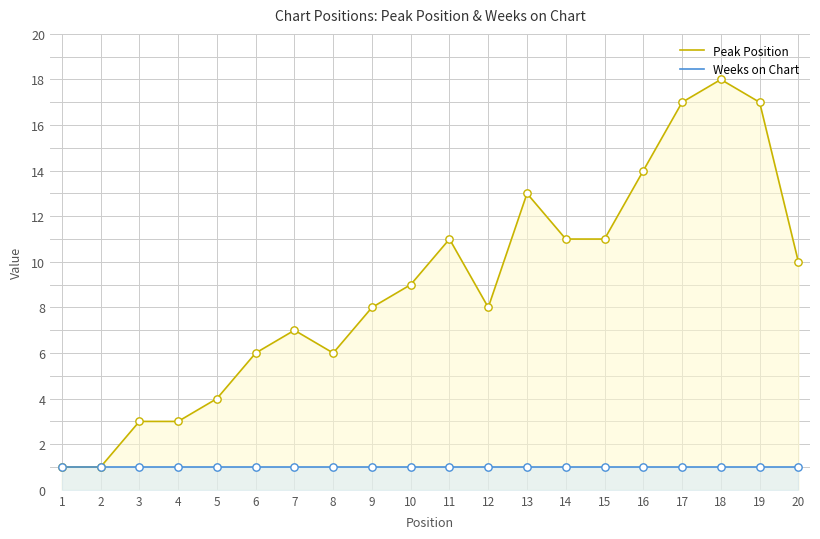

What is the total value across all series at 6?

7